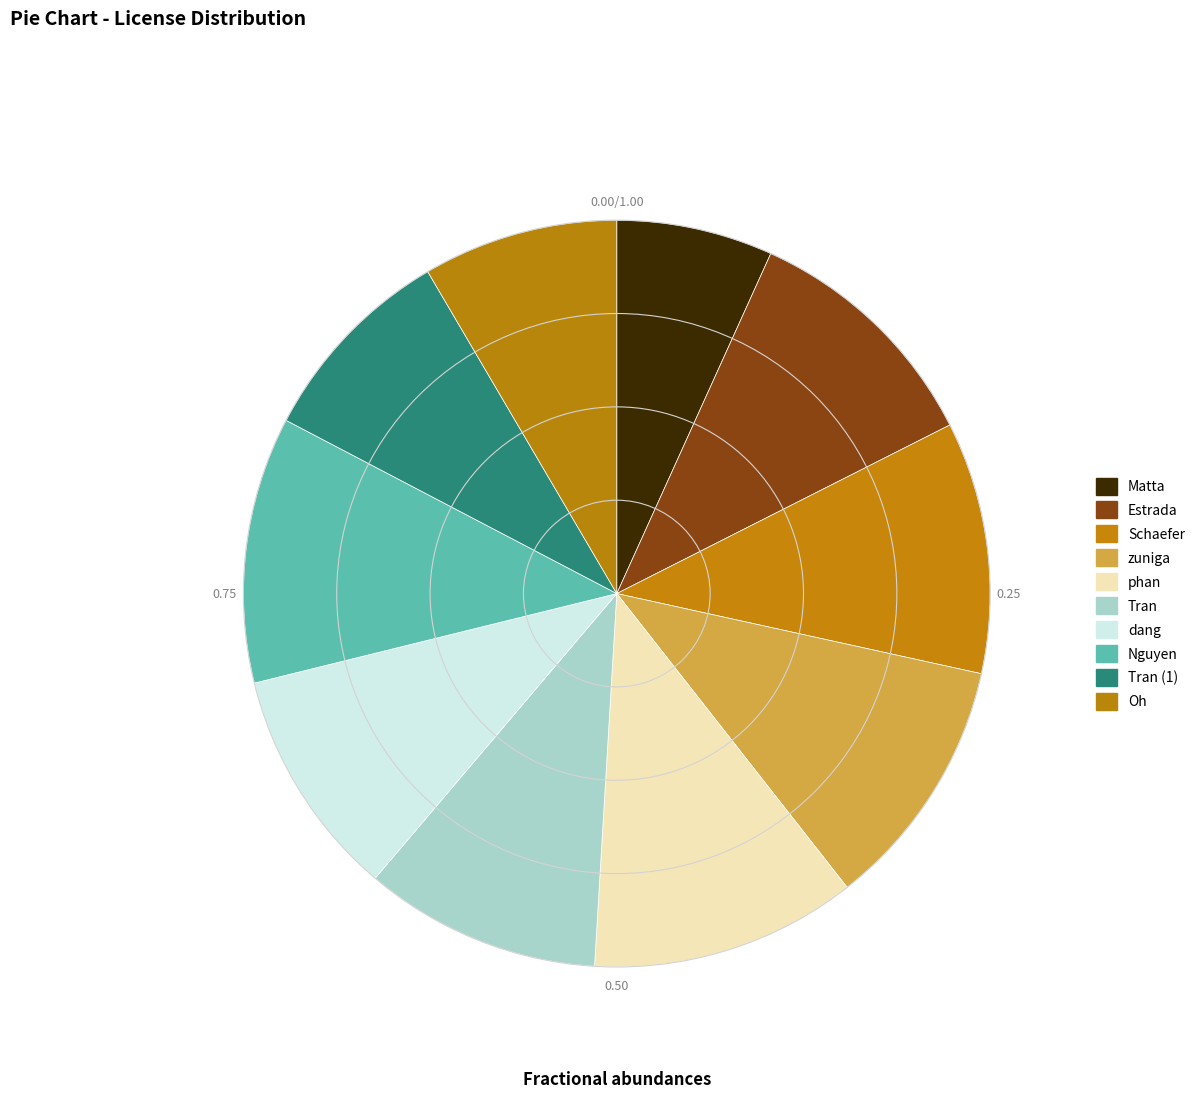

Is dang the majority of the pie?

No